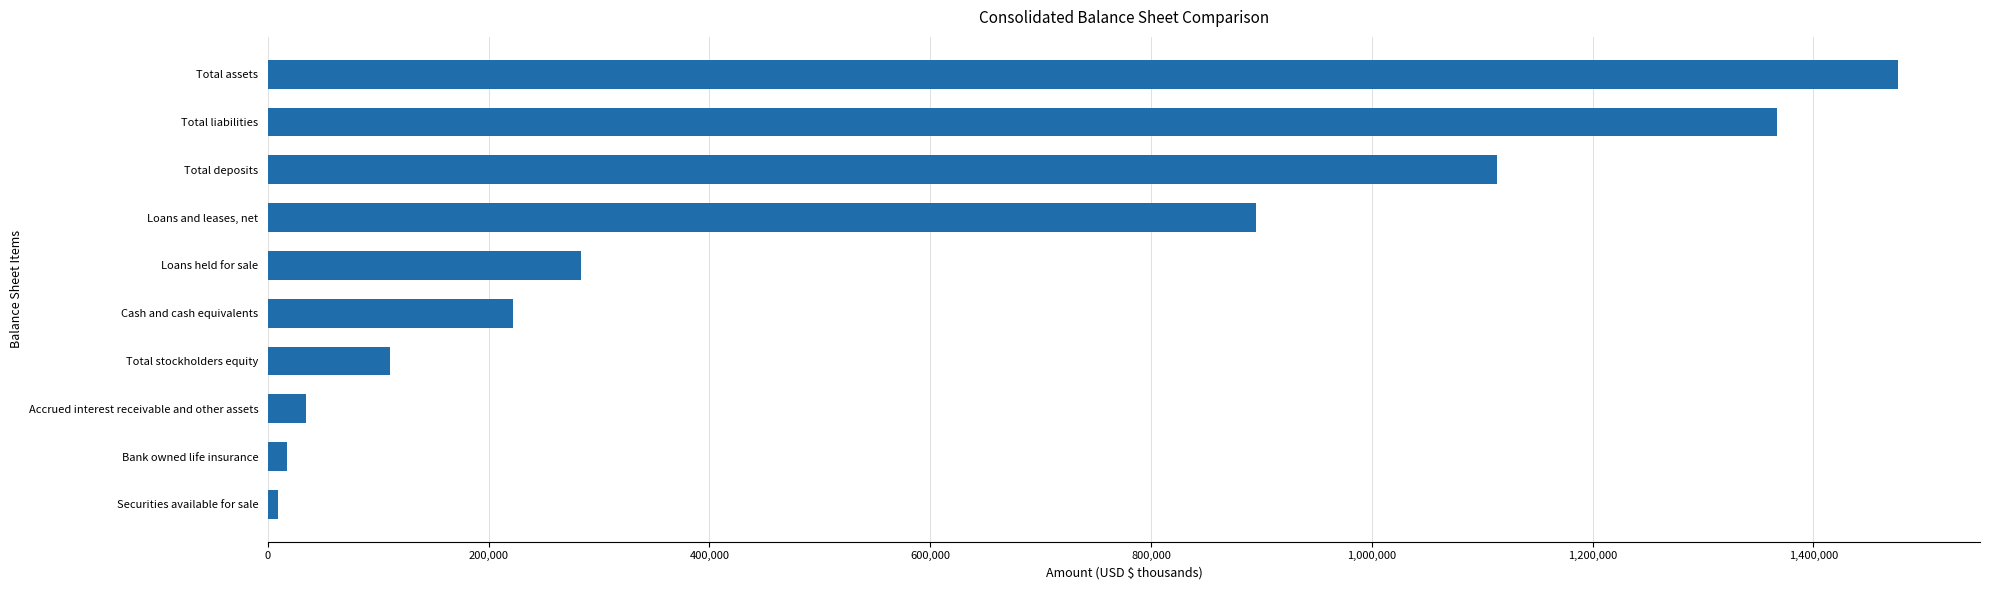

Approximately how many times larger is the value at Loans held for sale compared to Cash and cash equivalents?

1.3